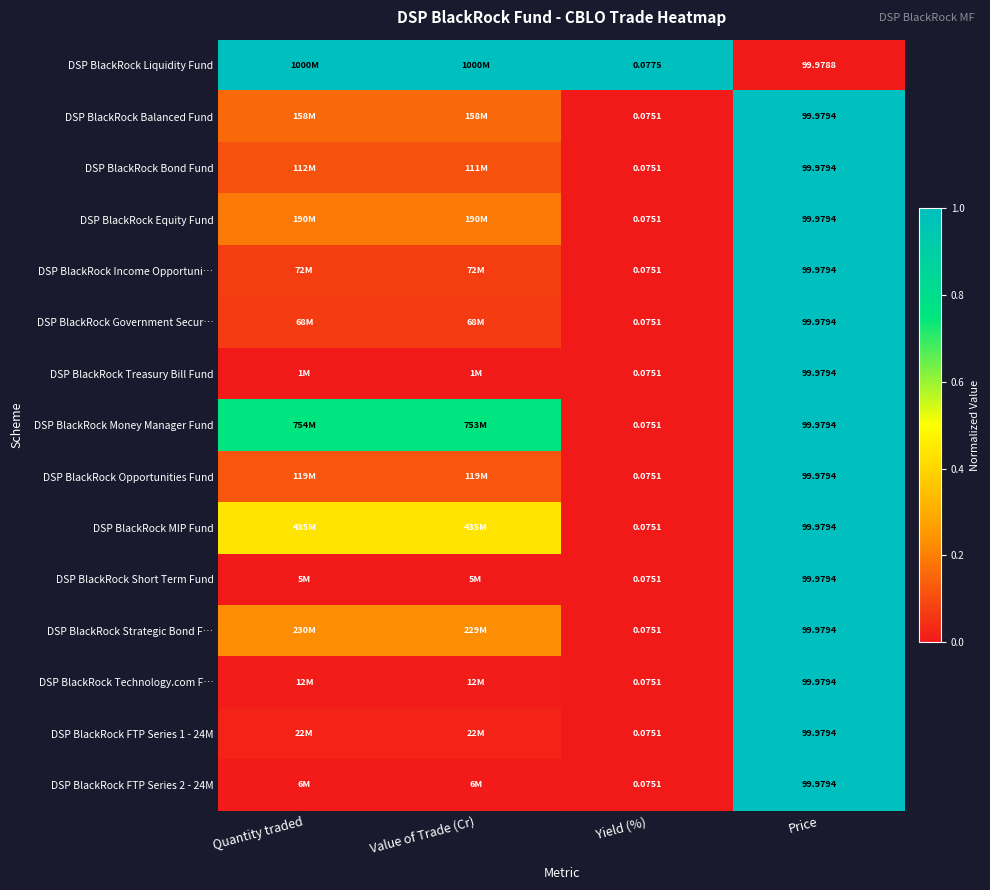

Which series has the widest spread of values?

DSP BlackRock Liquidity Fund